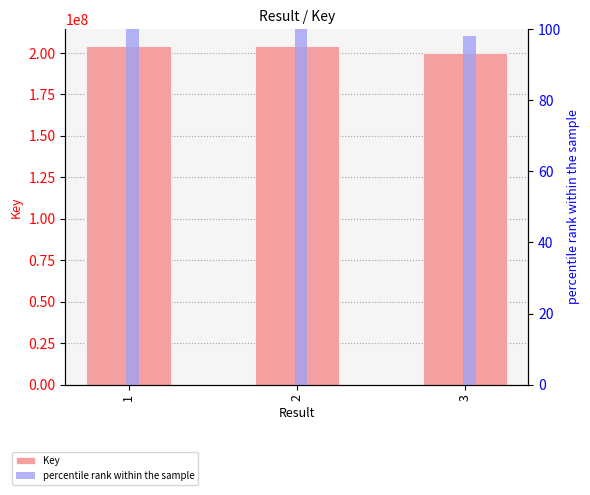

What is the lowest value of the Key series?

200231501.0